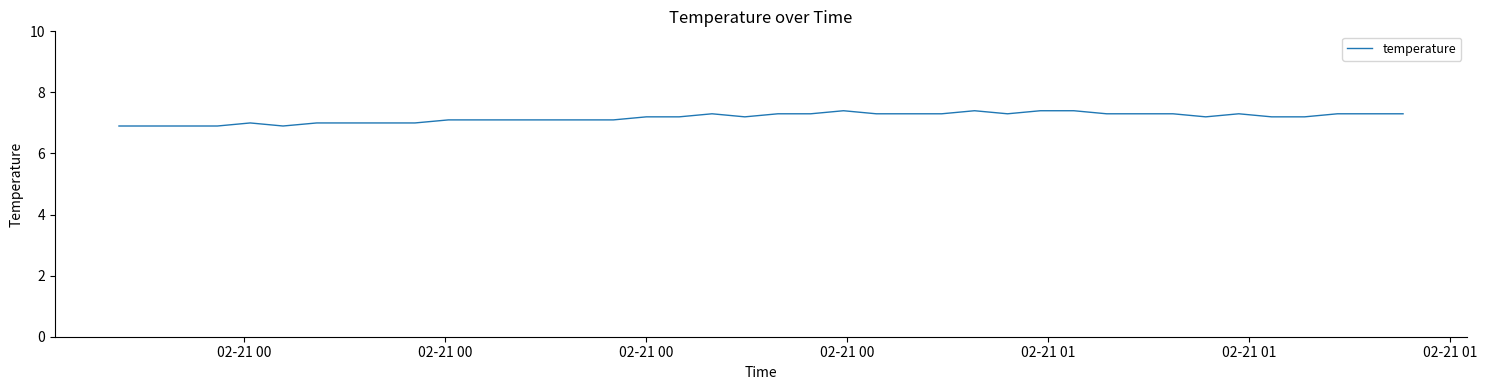

What is the smallest value displayed?

6.9